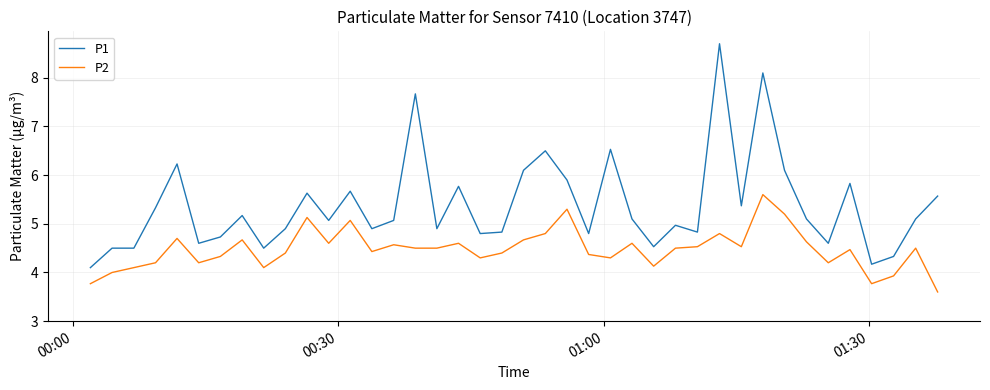

Which series has the widest spread of values?

P1